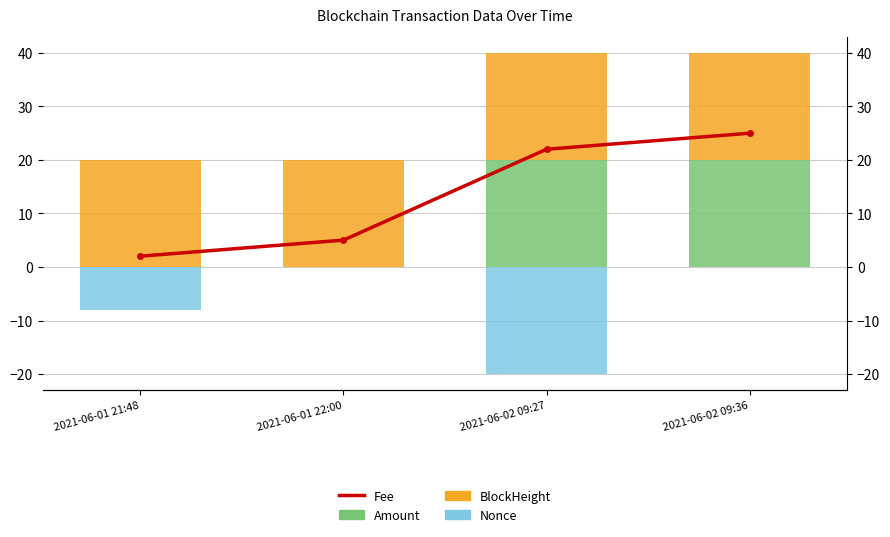

At which label does Fee reach its peak?

2021-06-02 09:36